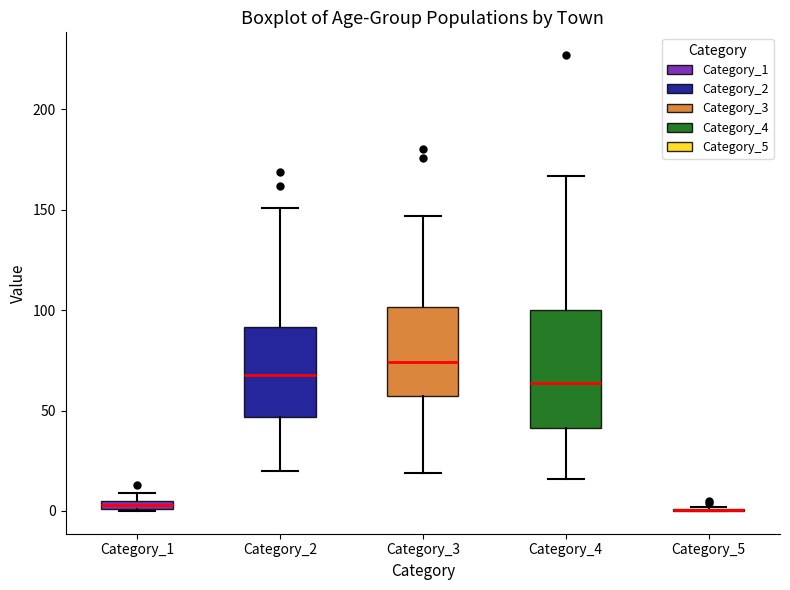

Comparing the boxes themselves (not the whiskers), which one is the tallest?

Category_4